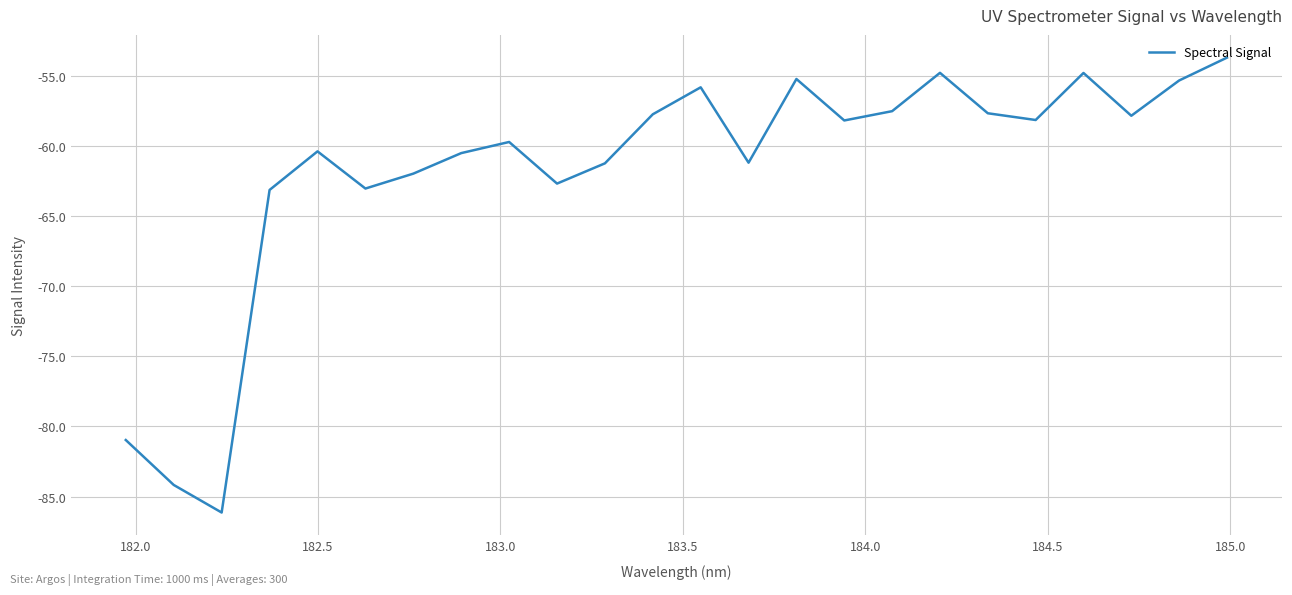

What is the difference between the maximum and minimum values?

32.4